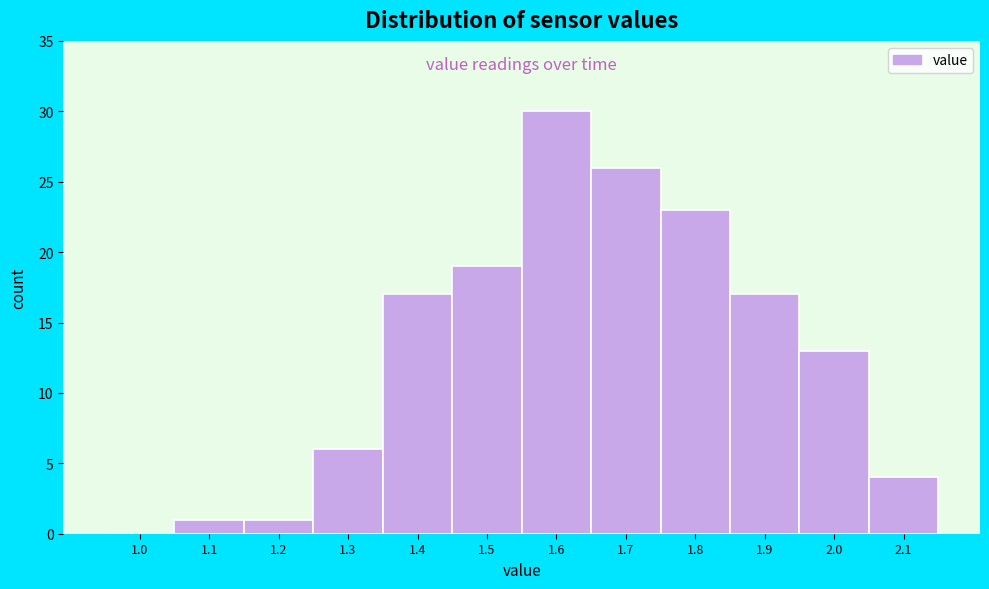

Reading right to left, list all the values displayed in this chart.

2.1=4	2.0=13	1.9=17	1.8=23	1.7=26	1.6=30	1.5=19	1.4=17	1.3=6	1.2=1	1.1=1	1.0=0